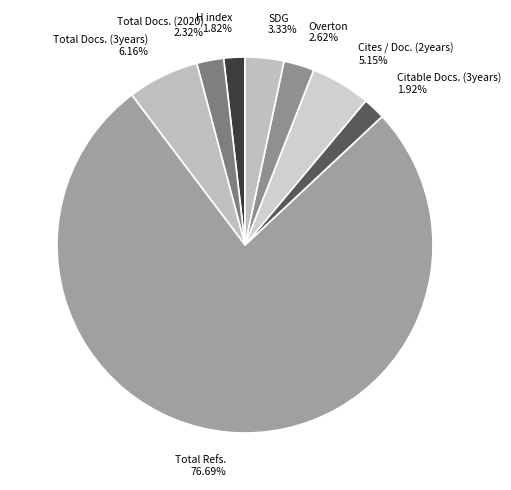

Do SDG and Total Refs. together represent more than half of the pie?

Yes